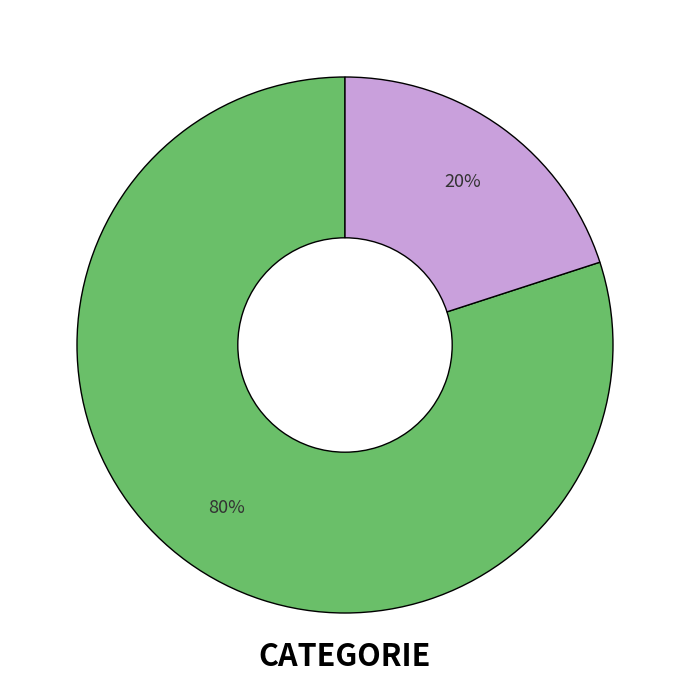

To the nearest percent, what is the average slice percentage?

50%